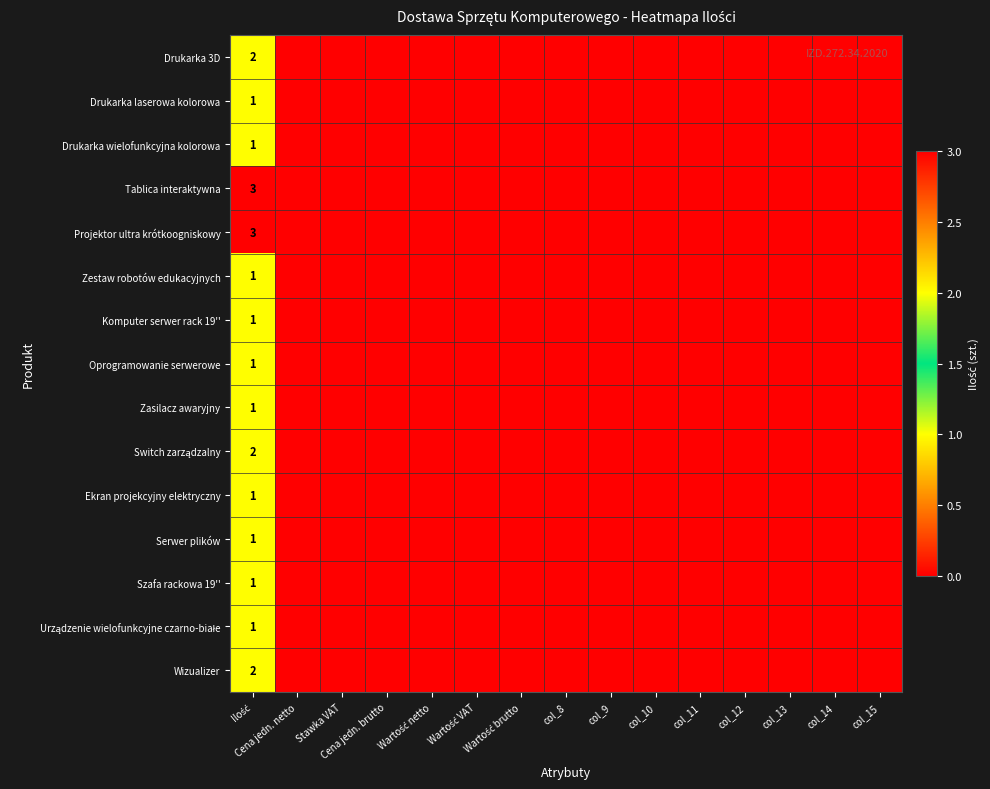

What is the total value across all series at Ilość?

22